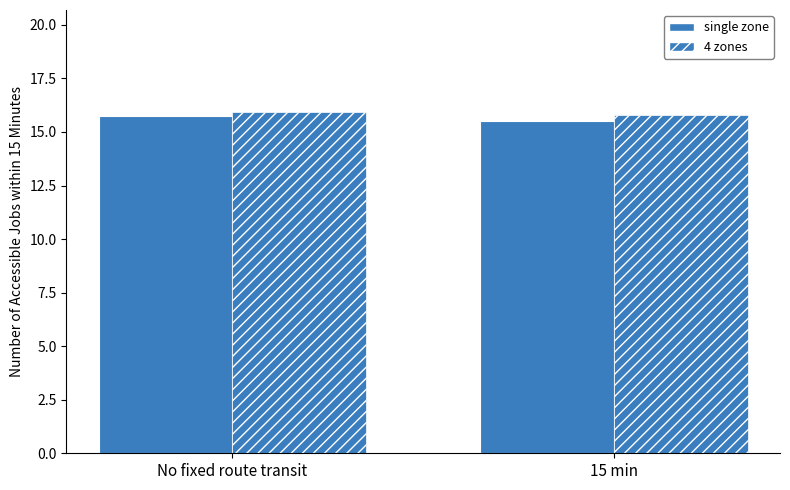

Is it true that single zone equals 23.0 at 15 min?

False